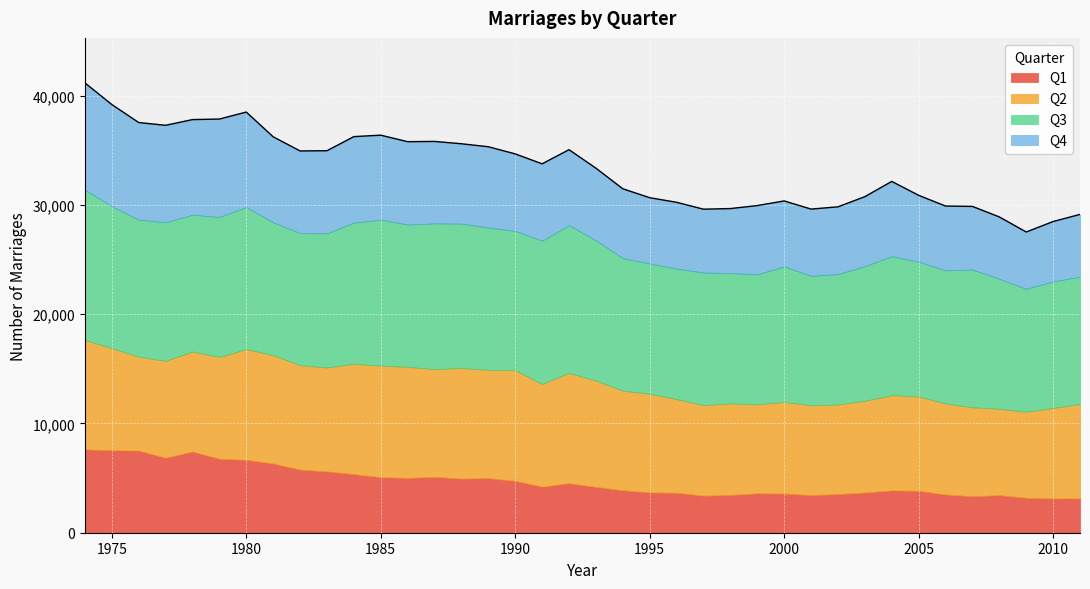

In Q2, how many points are higher than both neighbors (excluding endpoints)?

8